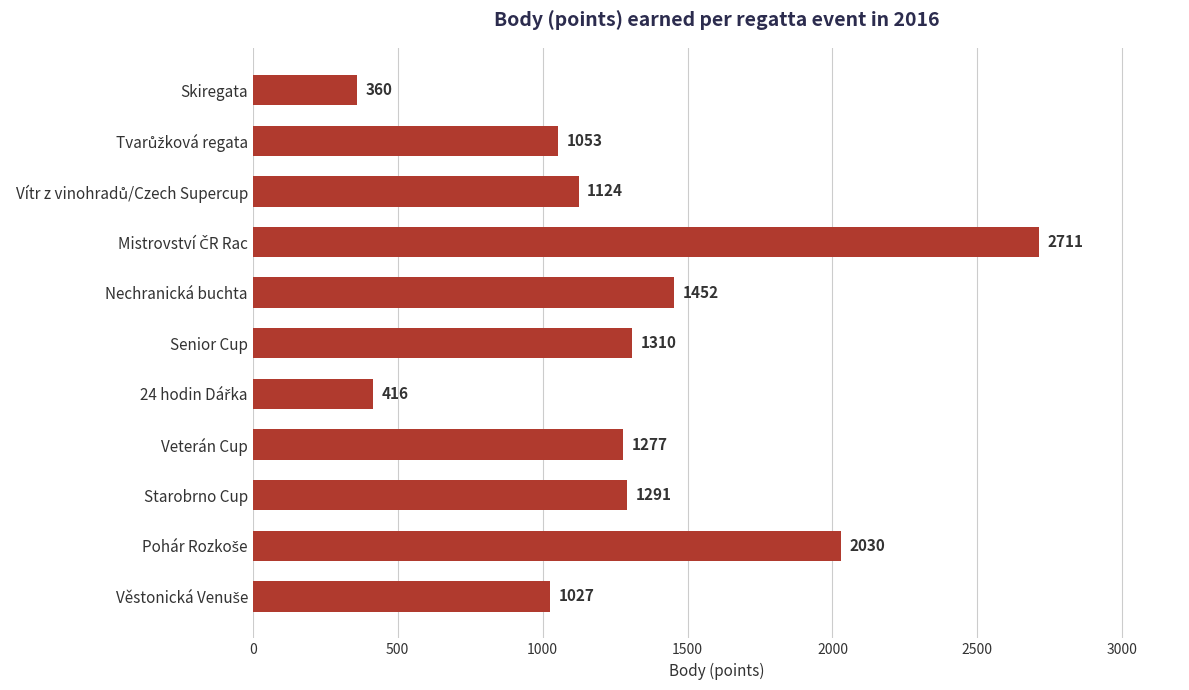

Reading bottom to top, list all the values displayed in this chart.

1027	2030	1291	1277	416	1310	1452	2711	1124	1053	360